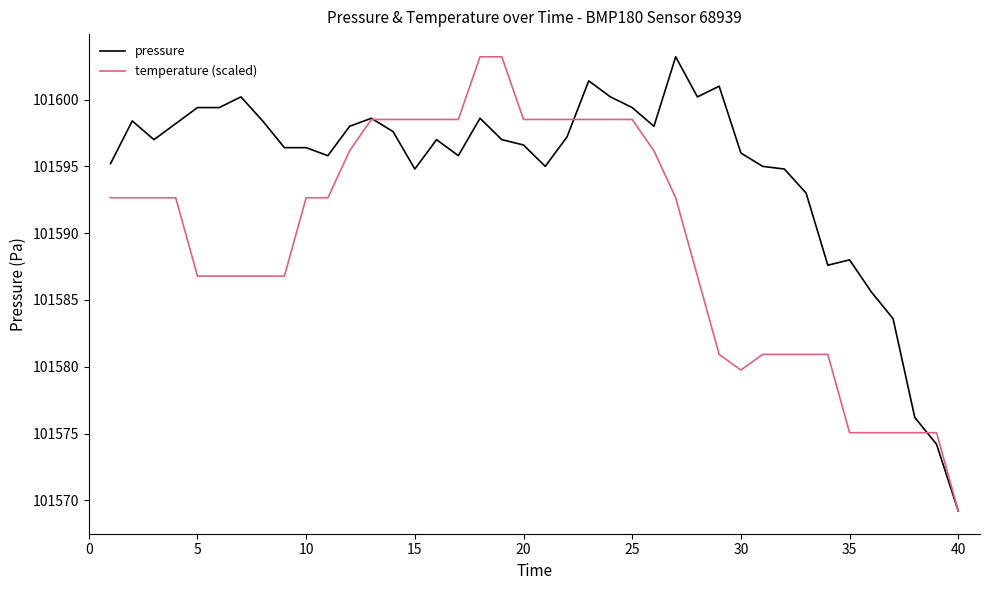

Which series has the largest total across all categories?

pressure